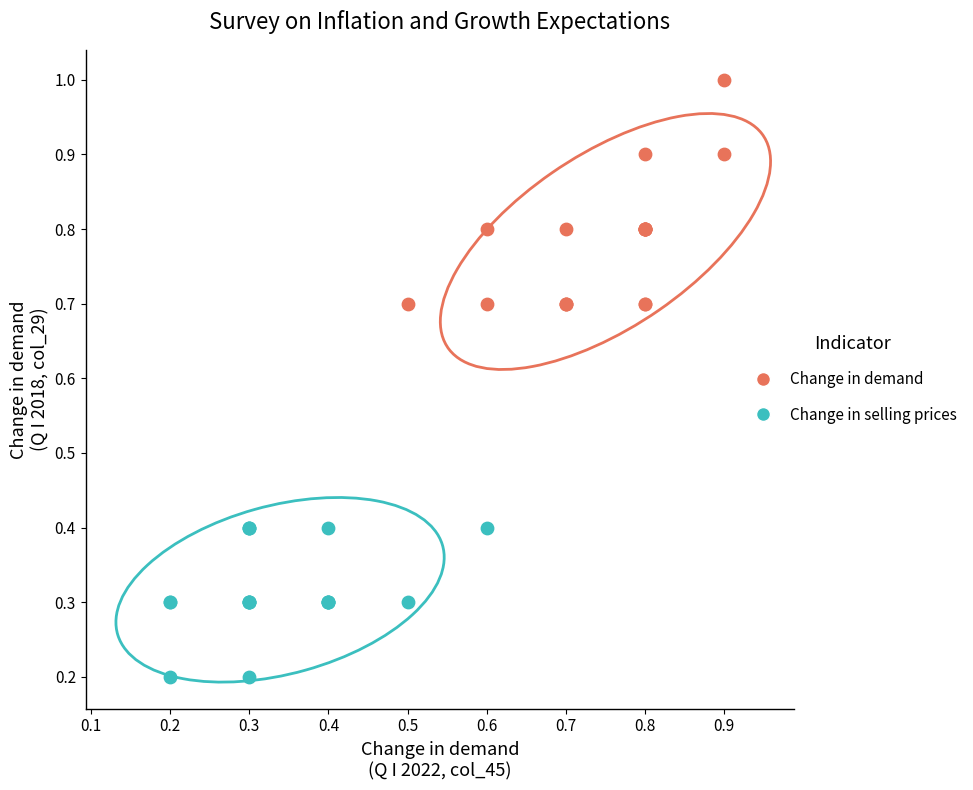

Which series has the largest Y range (max minus min)?

Change in demand